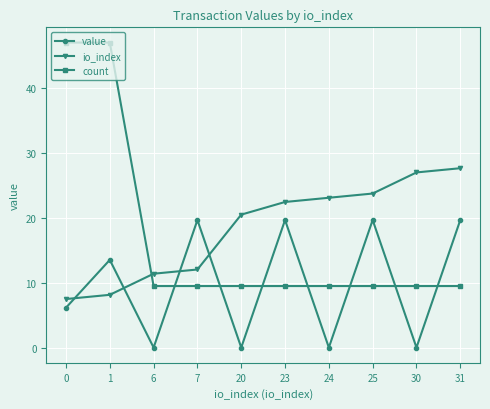

The io_index series shows 7.5 at 0. True or false?

True